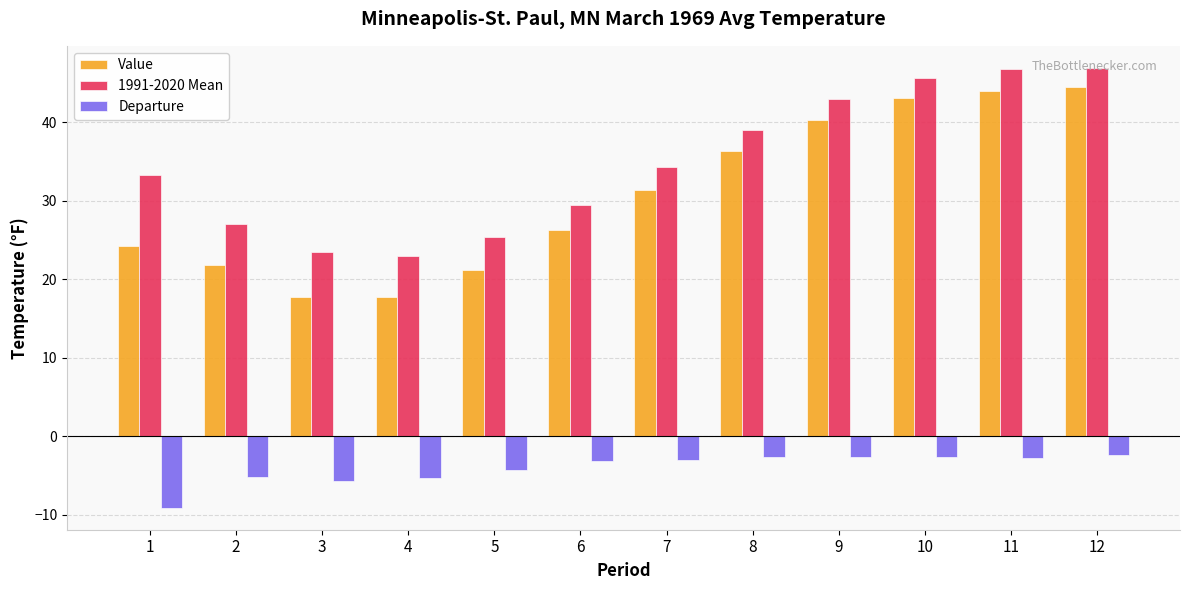

What is the difference between the maximum and minimum values in the 1991-2020 Mean series?

23.9